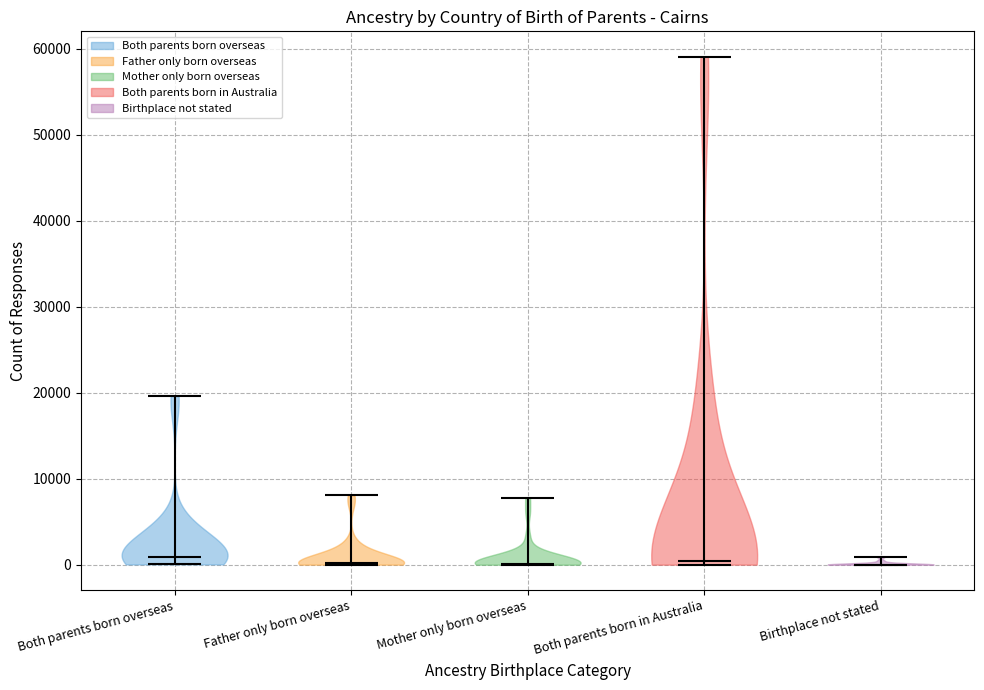

Reading left to right, read every violin against the y-axis: where its median line is, and the lowest and highest points it reaches. The values are not printed on the chart, so give them approximately, as read against the axis.

Both parents born overseas: median line 1000, lowest point 0, highest point 20000
Father only born overseas: median line 0, lowest point 0, highest point 8000
Mother only born overseas: median line 0, lowest point 0, highest point 8000
Both parents born in Australia: median line 0, lowest point 0, highest point 59000
Birthplace not stated: median line 0, lowest point 0, highest point 1000